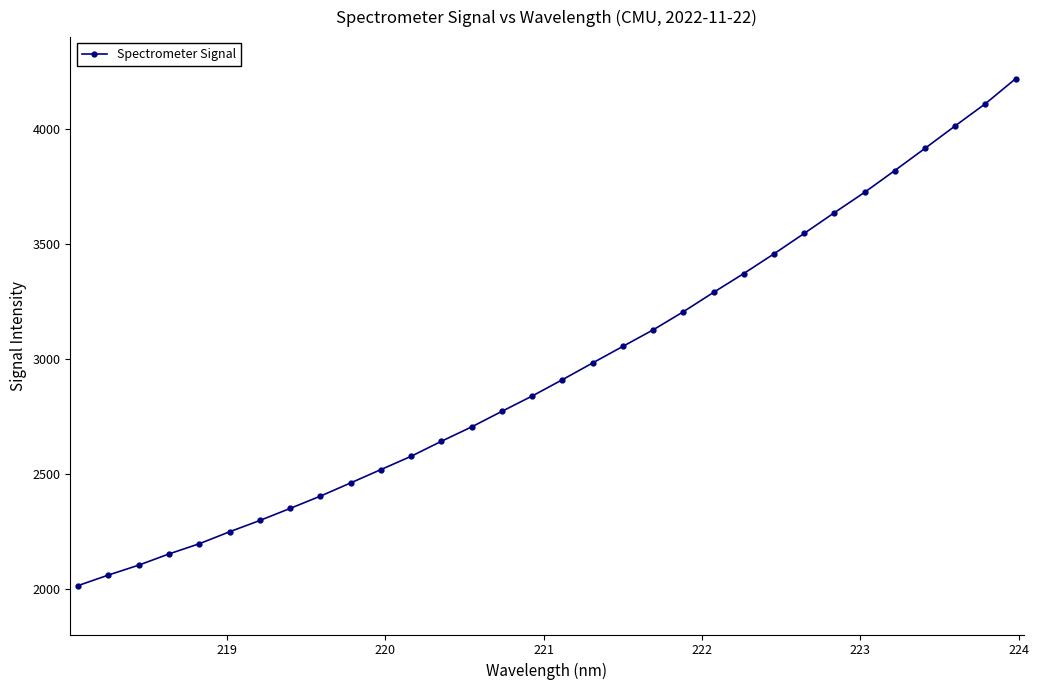

What is the value of the 18th point from the left?

2981.7